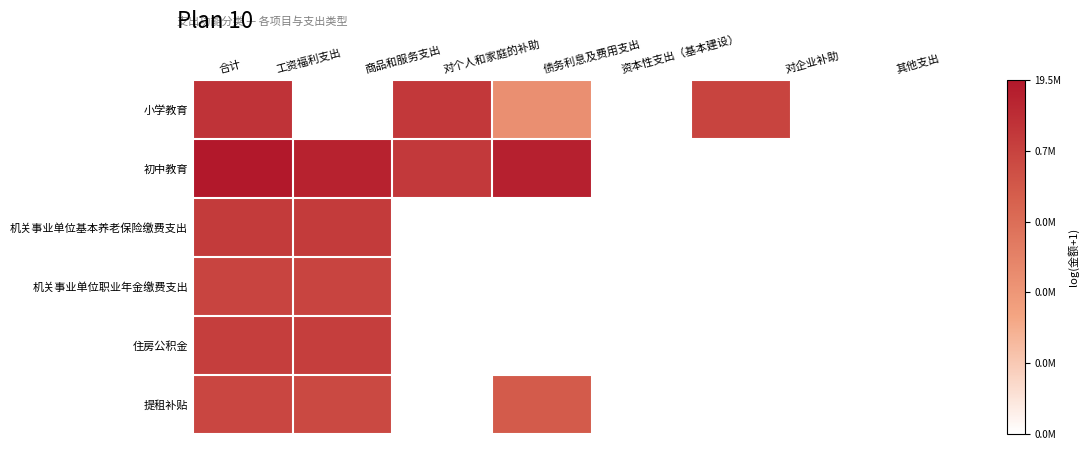

Which series has the largest range (max minus min)?

初中教育